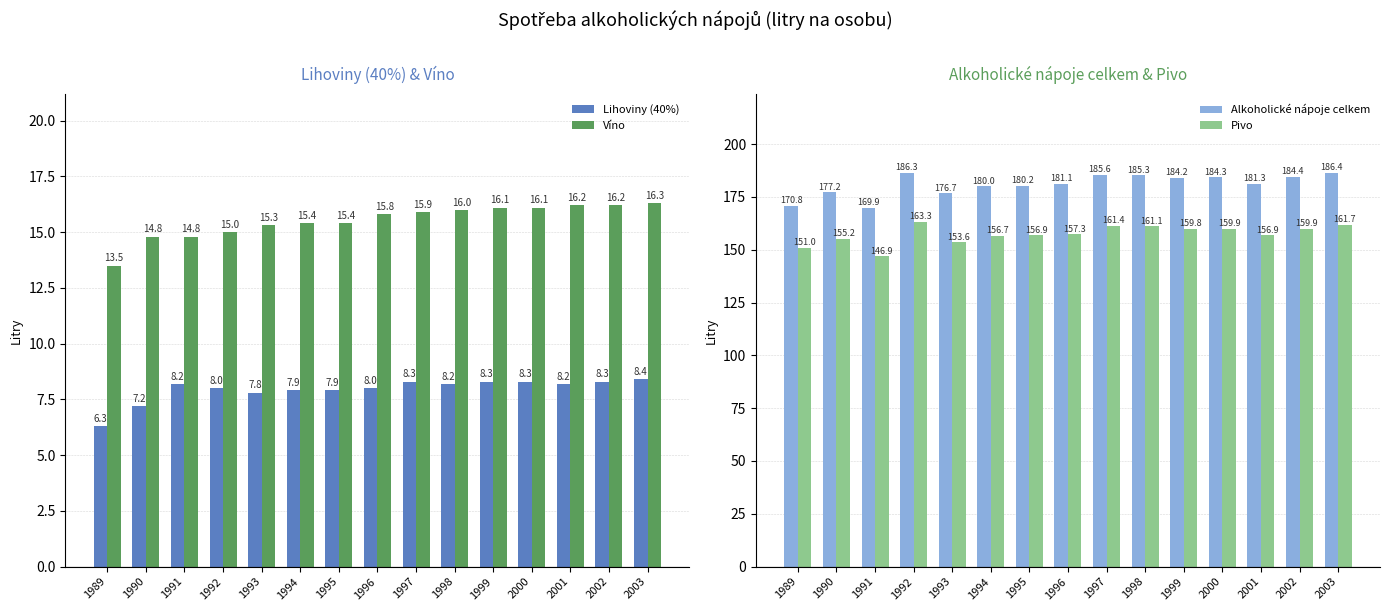

How many groups of bars are there?

15